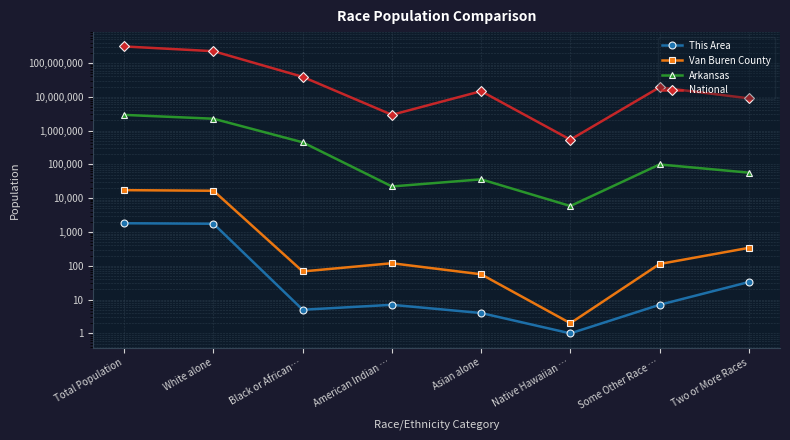

At which category does Van Buren County reach its first local peak?

American Indian …